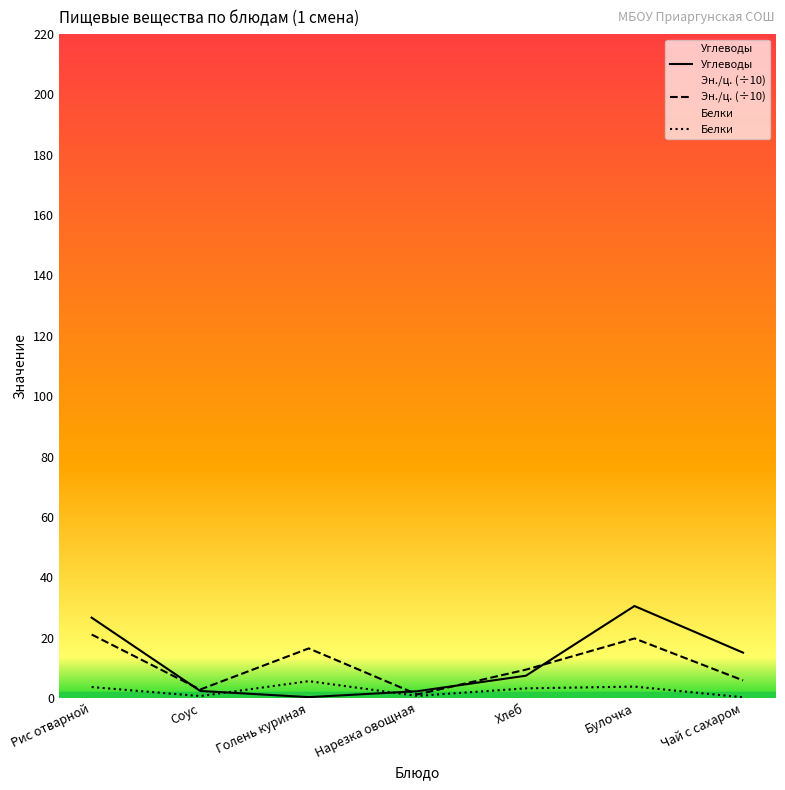

How many data points does each series have?

7